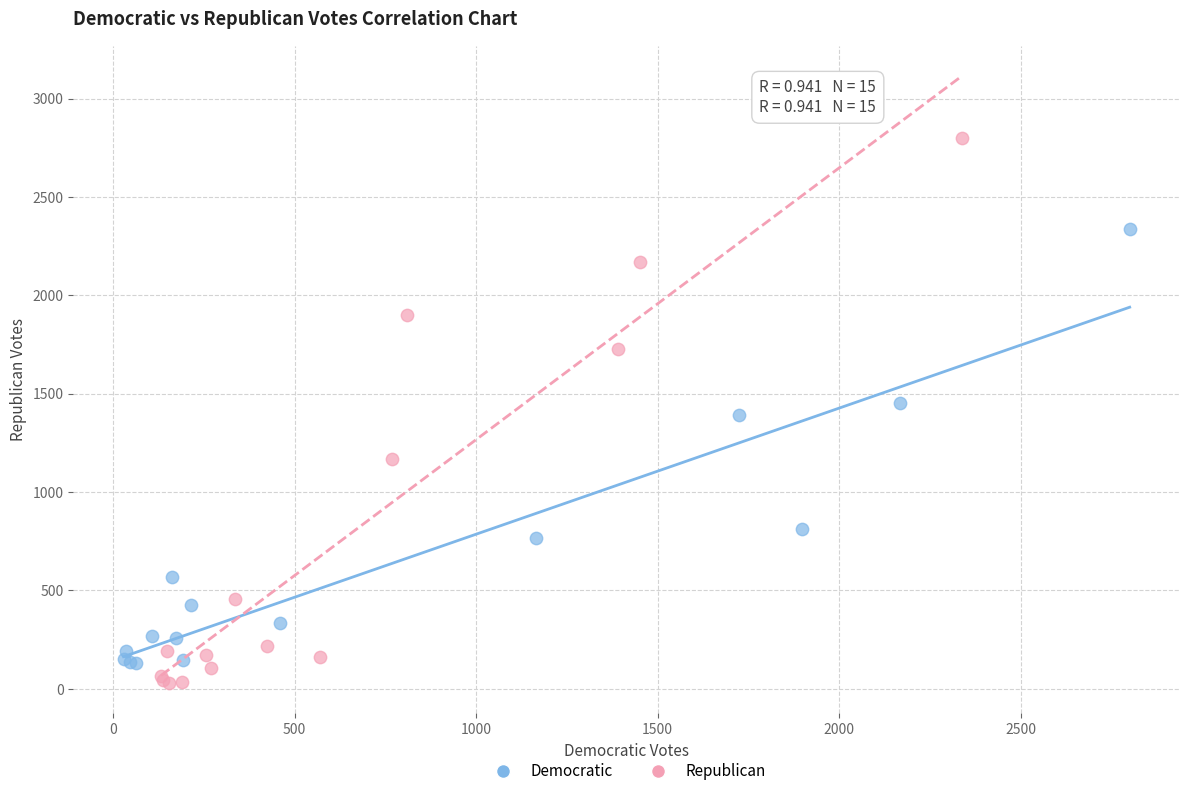

Which series reaches the maximum Y coordinate?

Republican